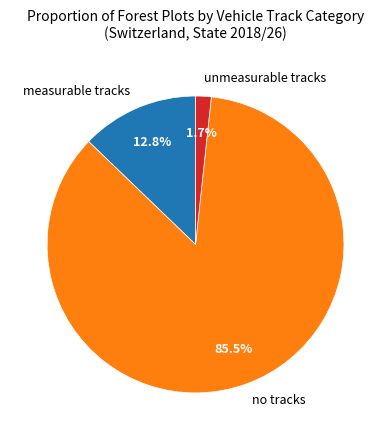

Count the number of slices in the pie.

3